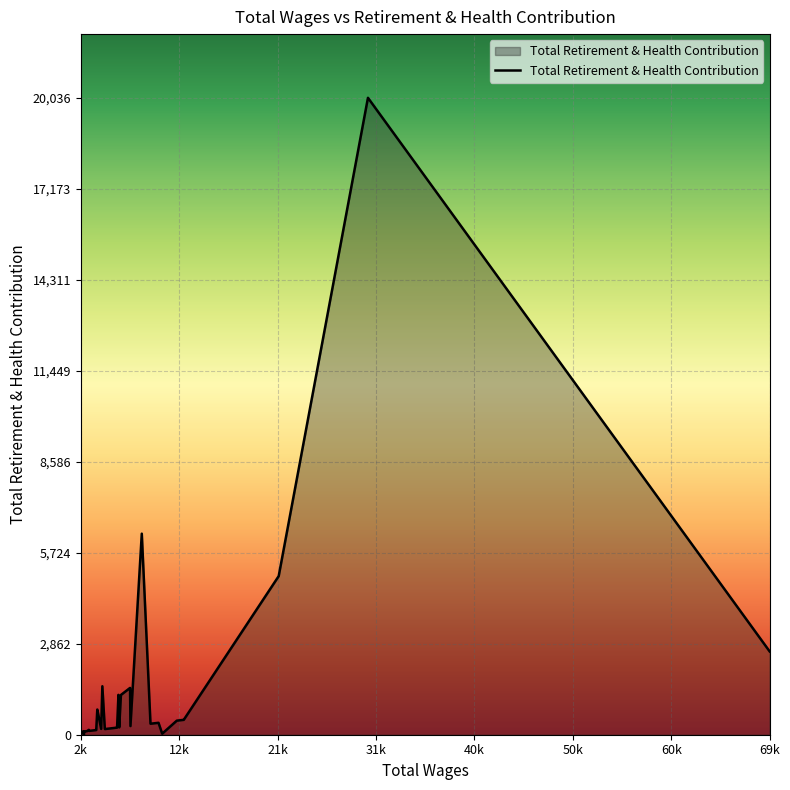

What is the difference between the maximum and minimum values?

20036